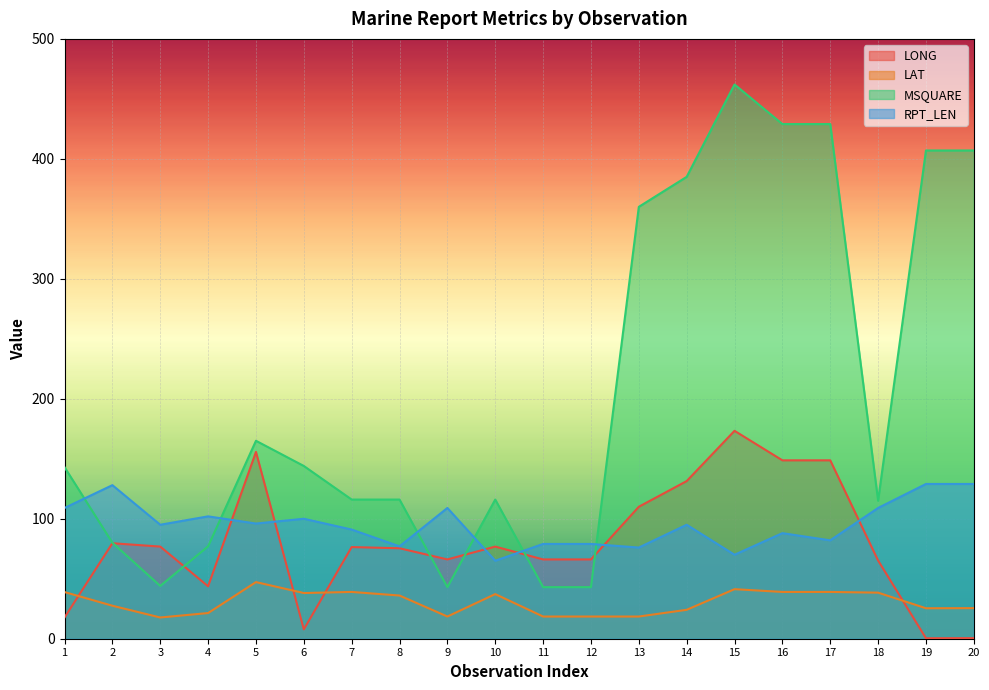

What is the value of the LAT point at the 18th from the left?

38.4